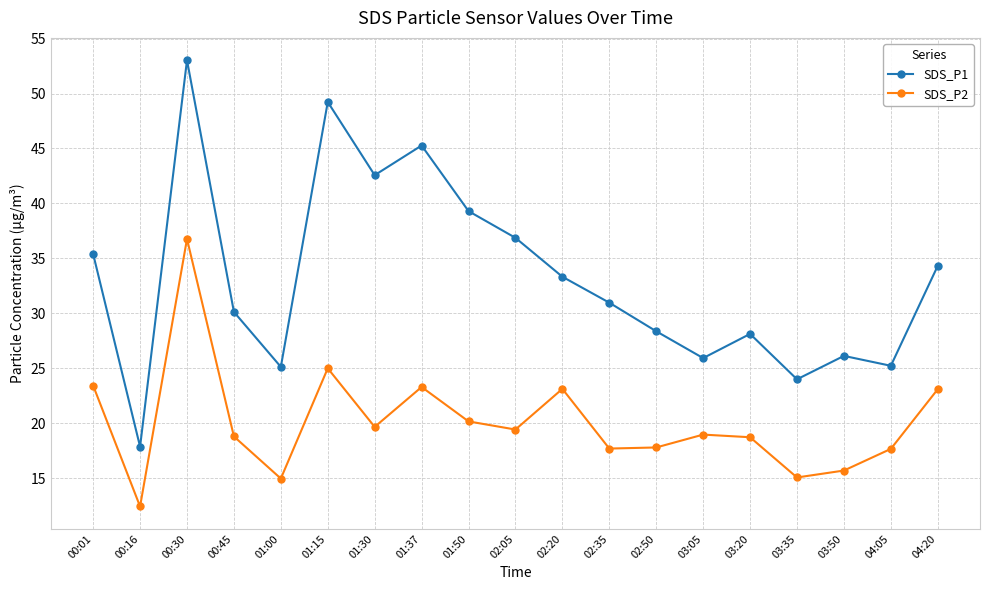

The value of SDS_P2 at 01:00 is 21.0. True or false?

False